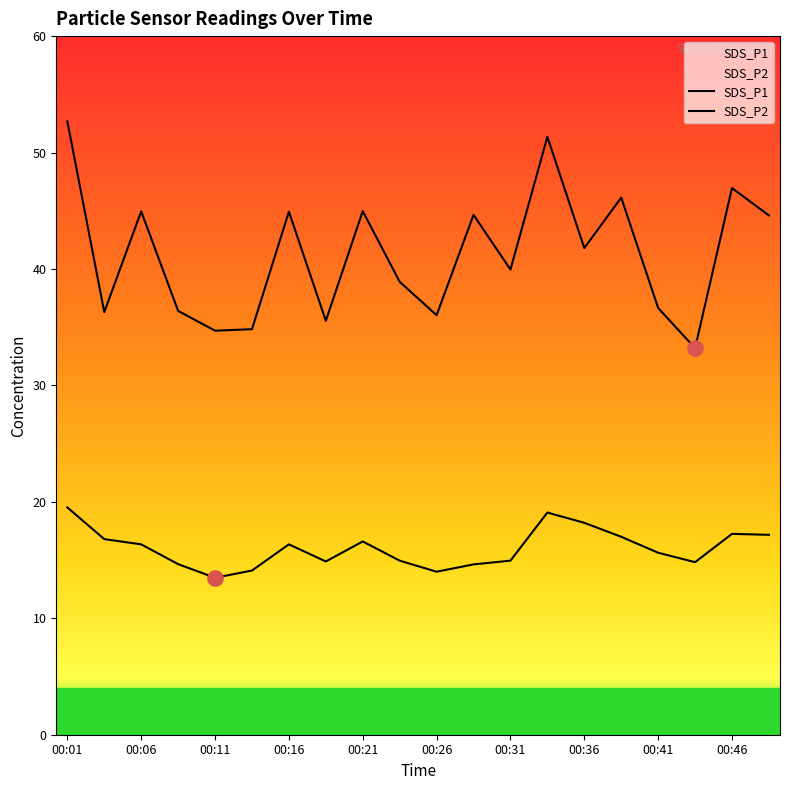

Which series has the largest total across all categories?

SDS_P1